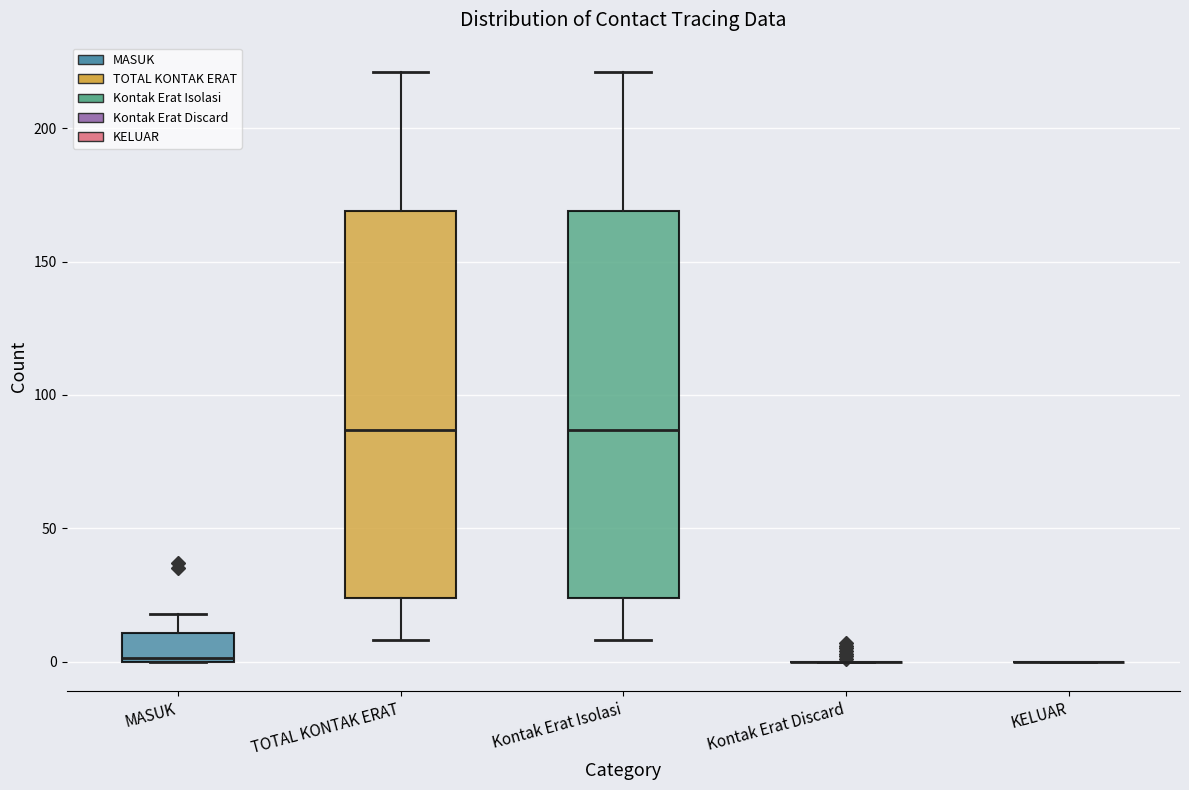

Reading left to right, read every box against the y-axis: the position of its median line, the range the box covers, and the ends of its whiskers. The values are not printed on the chart, so give them approximately, as read against the axis.

MASUK: median 0, box 0 to 10, whiskers 0 to 20
TOTAL KONTAK ERAT: median 85, box 25 to 170, whiskers 10 to 220
Kontak Erat Isolasi: median 85, box 25 to 170, whiskers 10 to 220
Kontak Erat Discard: box collapsed to a line at 0, whiskers 0 to 0
KELUAR: box collapsed to a line at 0, whiskers 0 to 0